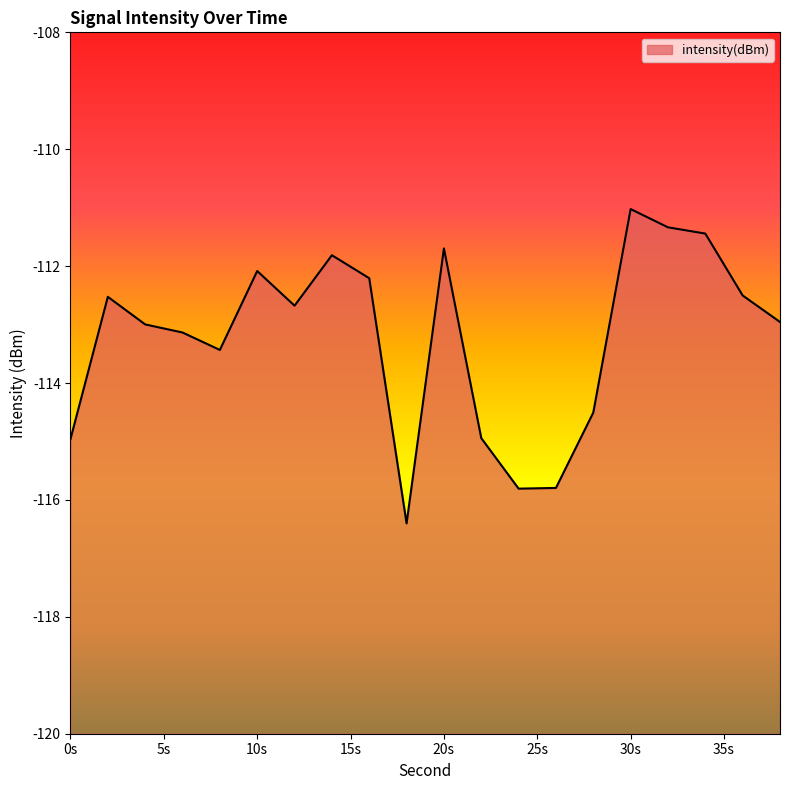

Which category has the lowest value across all series?

18